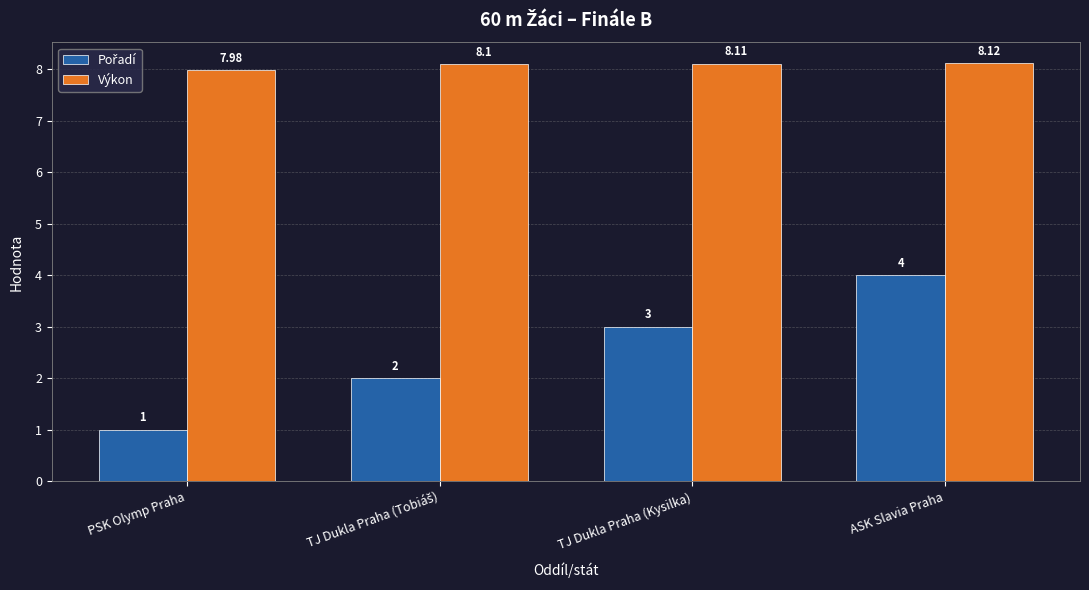

Which category has the highest value in the Výkon series?

ASK Slavia Praha